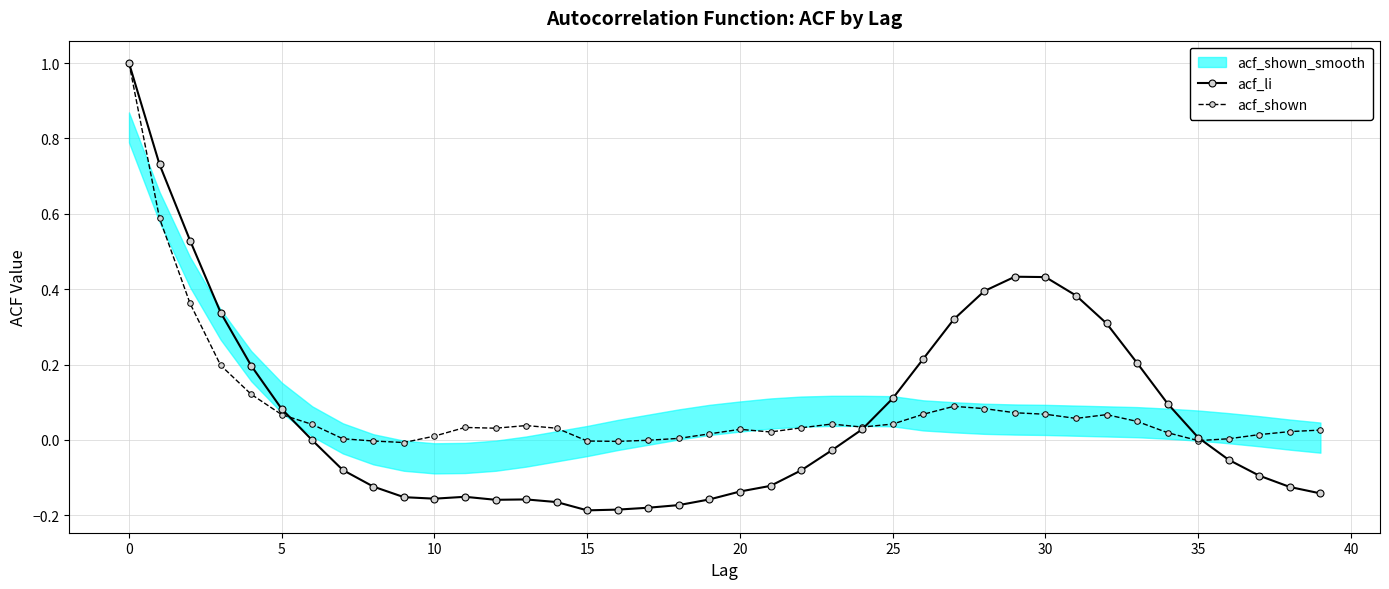

How many lines are shown in the chart?

2